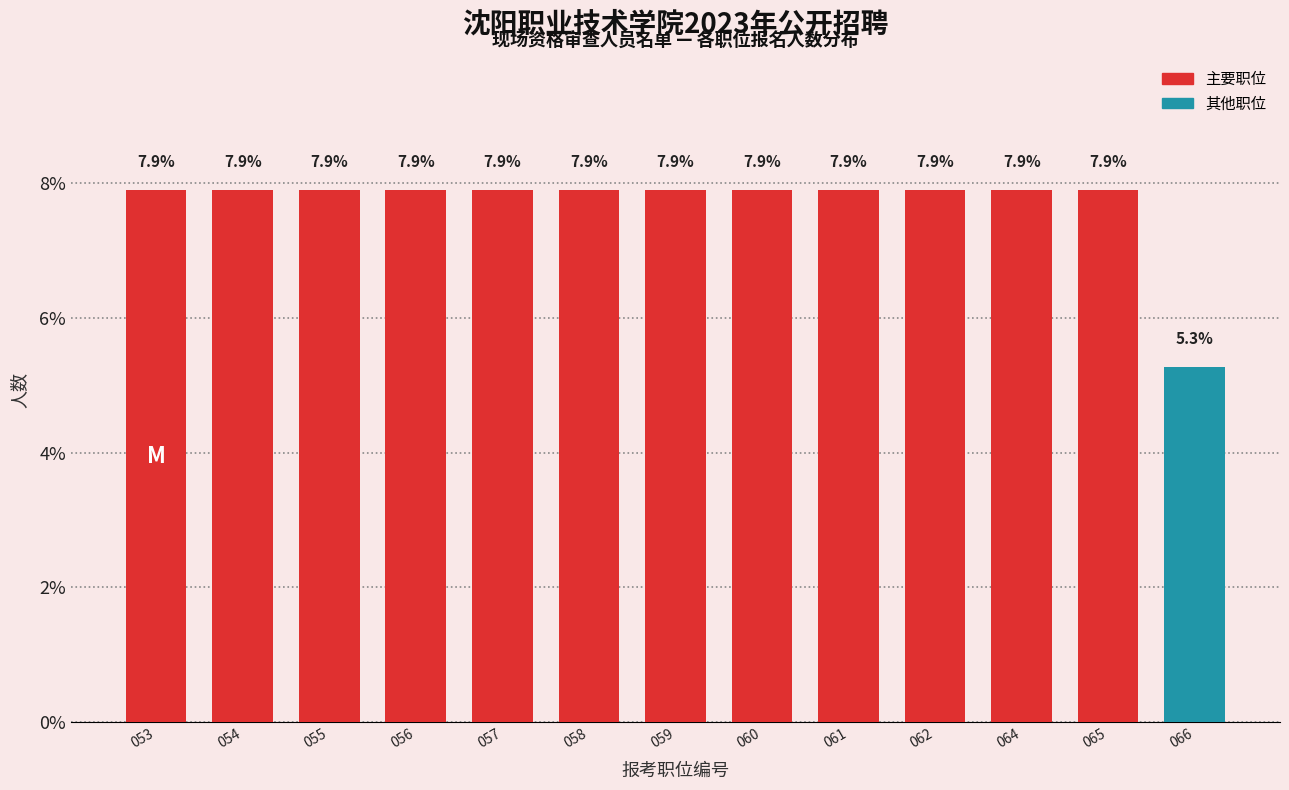

Reading right to left, what are all the values shown in this chart?

5.3	7.9	7.9	7.9	7.9	7.9	7.9	7.9	7.9	7.9	7.9	7.9	7.9